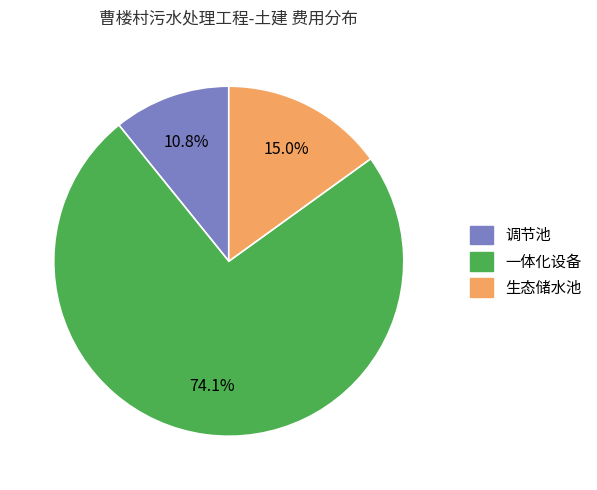

What is the largest slice in the pie chart?

一体化设备